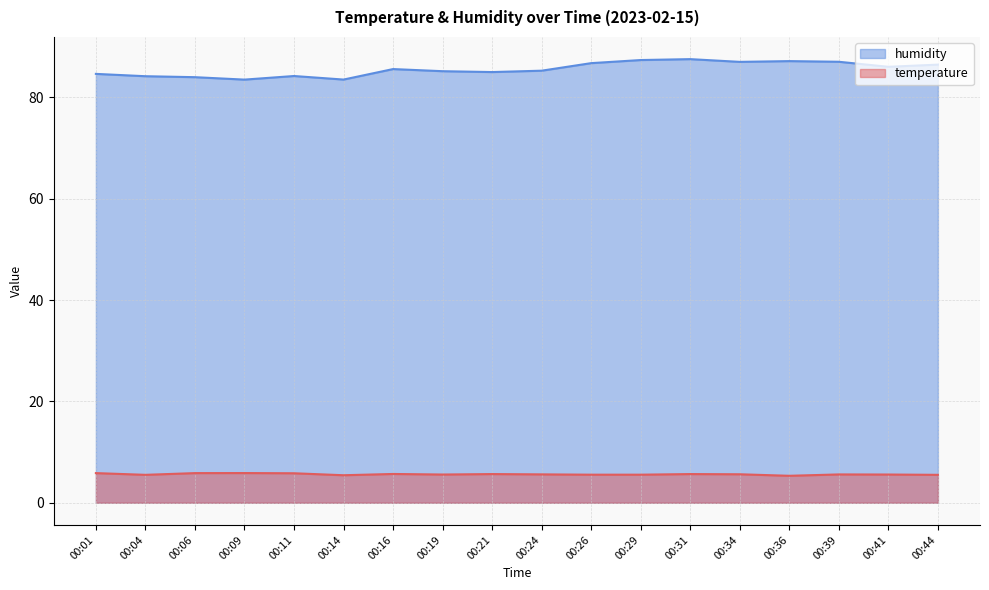

At which label does temperature reach its peak?

00:09